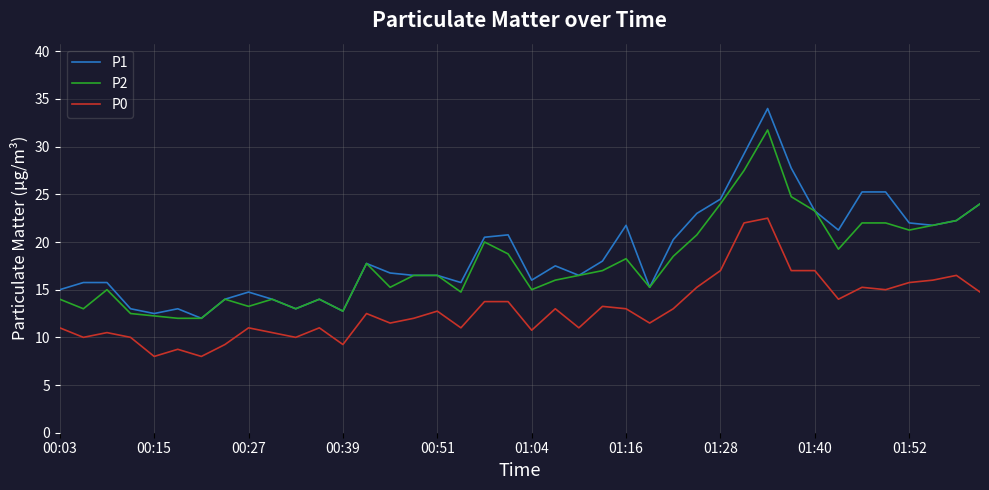

List the series in order of their overall mean, highest first.

P1, P2, P0